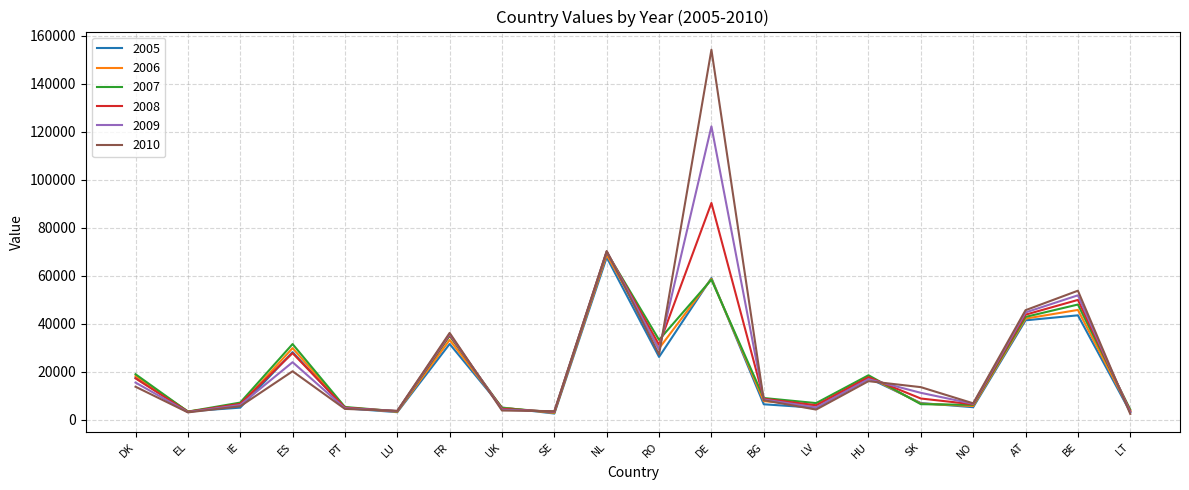

What is the lowest value of the 2010 series?

2518